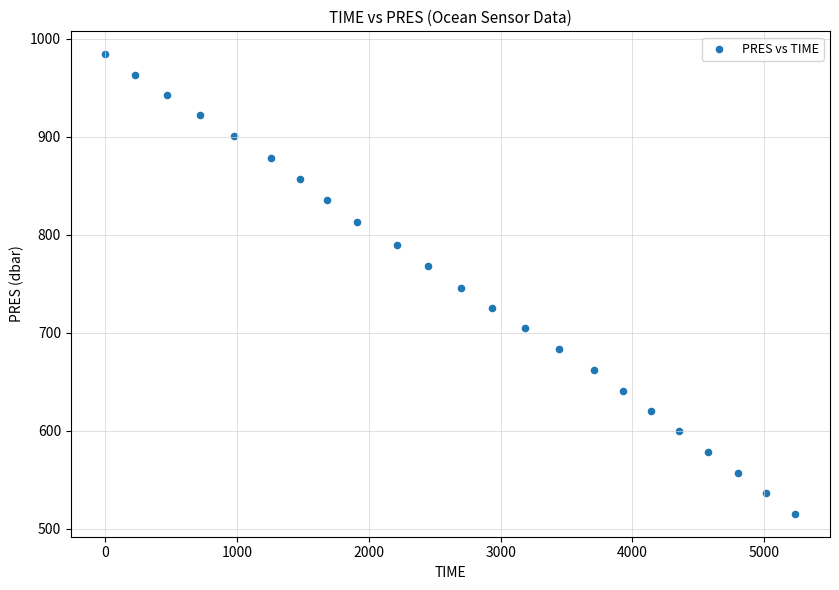

What is the range of X values (max minus min)?

5238.0